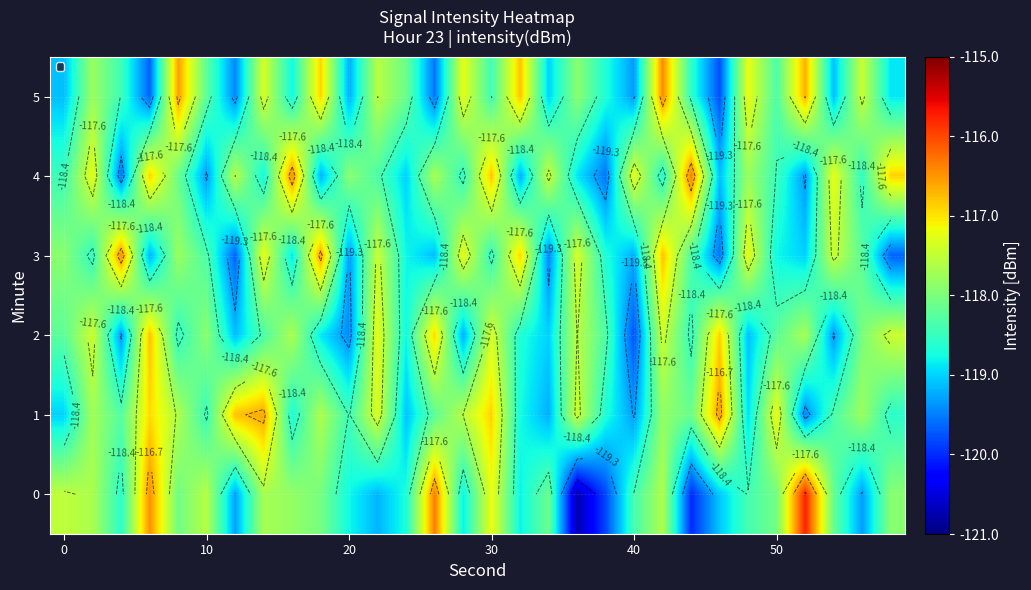

How many categories are shown in the chart?

30